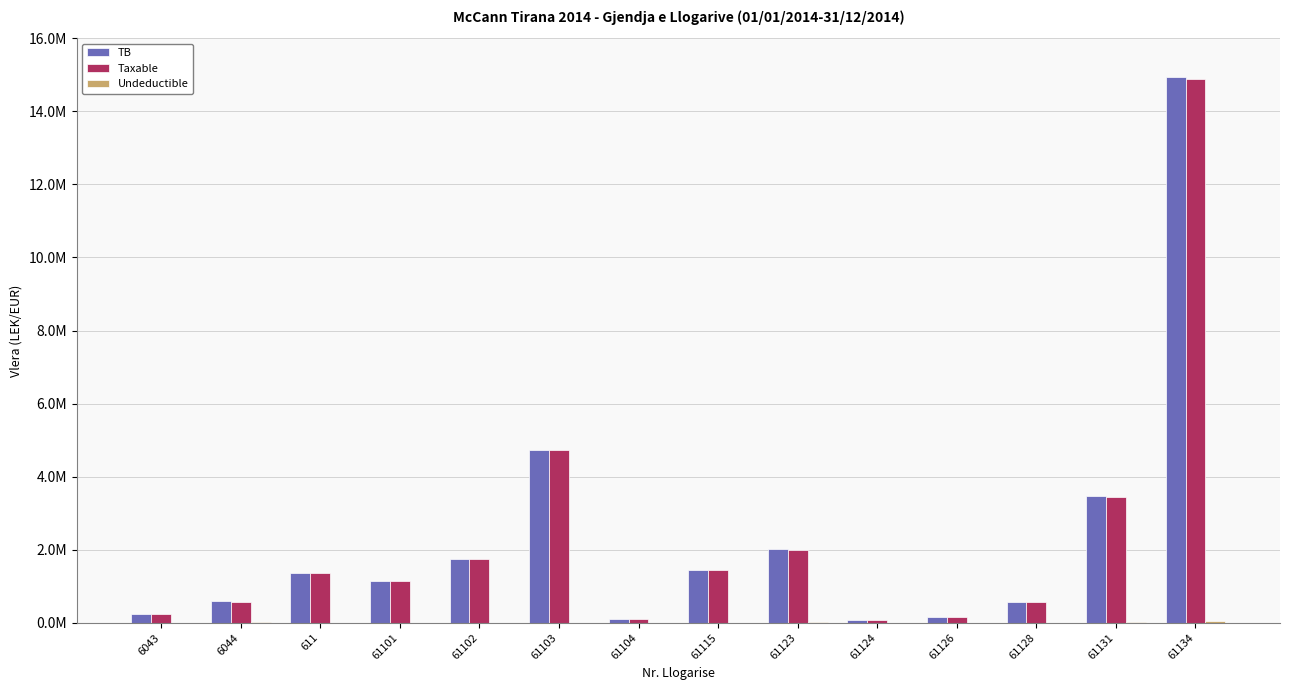

Are the bars grouped side by side (vs. stacked)?

Yes